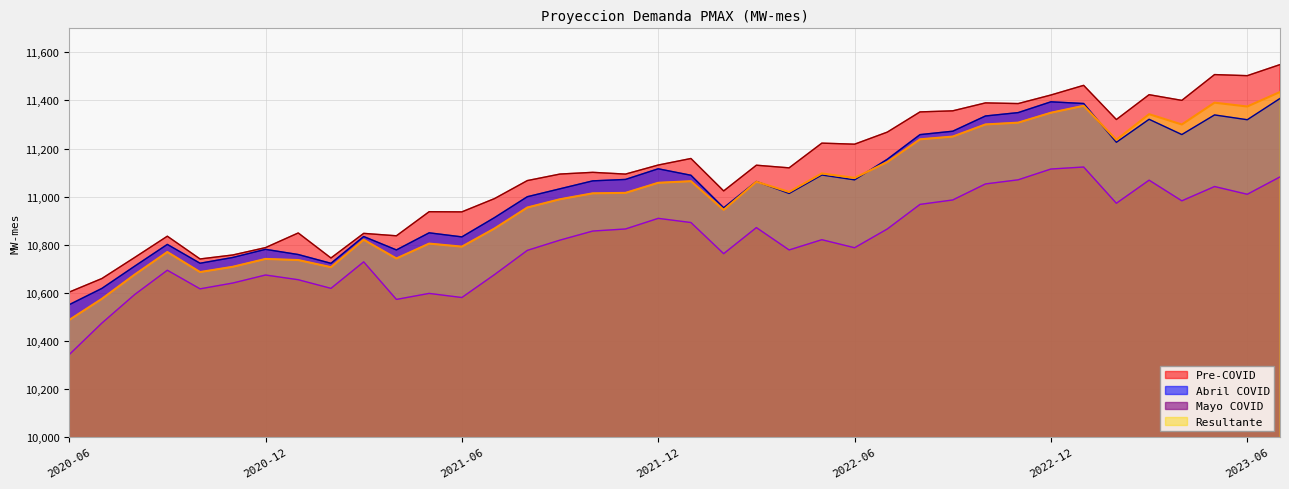

Reading left to right, list all the values displayed in this chart.

Pre-COVID: 2020-06=10602.7	2020-07=10659.2	2020-08=10746.7	2020-09=10835.3	2020-10=10740.6	2020-11=10757.2	2020-12=10787.8	2021-01=10848.8	2021-02=10744.6	2021-03=10847.1	2021-04=10837.0	2021-05=10937.2	2021-06=10936.5	2021-07=10991.9	2021-08=11066.6	2021-09=11093.9	2021-10=11100.9	2021-11=11093.7	2021-12=11131.3	2022-01=11158.5	2022-02=11023.6	2022-03=11130.6	2022-04=11119.6	2022-05=11222.4	2022-06=11218.1	2022-07=11268.3	2022-08=11352.4	2022-09=11356.8	2022-10=11389.8	2022-11=11387.0	2022-12=11422.7	2023-01=11462.8	2023-02=11320.7	2023-03=11424.0	2023-04=11400.3	2023-05=11507.6	2023-06=11503.1	2023-07=11549.1
Abril COVID: 2020-06=10550.3	2020-07=10618.1	2020-08=10710.4	2020-09=10801.1	2020-10=10722.8	2020-11=10746.8	2020-12=10780.6	2021-01=10759.1	2021-02=10722.5	2021-03=10834.0	2021-04=10778.2	2021-05=10849.3	2021-06=10832.4	2021-07=10912.8	2021-08=10999.5	2021-09=11032.6	2021-10=11065.5	2021-11=11071.4	2021-12=11115.7	2022-01=11088.8	2022-02=10953.5	2022-03=11062.9	2022-04=11013.1	2022-05=11089.9	2022-06=11069.7	2022-07=11155.3	2022-08=11257.8	2022-09=11272.0	2022-10=11335.4	2022-11=11349.4	2022-12=11394.3	2023-01=11387.3	2023-02=11226.0	2023-03=11321.6	2023-04=11258.1	2023-05=11339.7	2023-06=11319.8	2023-07=11408.2
Mayo COVID: 2020-06=10342.4	2020-07=10473.8	2020-08=10592.3	2020-09=10693.7	2020-10=10616.3	2020-11=10640.4	2020-12=10673.8	2021-01=10654.2	2021-02=10618.3	2021-03=10728.5	2021-04=10572.3	2021-05=10597.3	2021-06=10580.2	2021-07=10675.7	2021-08=10776.3	2021-09=10819.0	2021-10=10856.7	2021-11=10865.3	2021-12=10909.5	2022-01=10892.1	2022-02=10762.6	2022-03=10871.1	2022-04=10778.0	2022-05=10820.7	2022-06=10787.3	2022-07=10865.3	2022-08=10967.6	2022-09=10986.0	2022-10=11052.7	2022-11=11069.9	2022-12=11114.7	2023-01=11123.1	2023-02=10972.3	2023-03=11068.4	2023-04=10982.4	2023-05=11041.9	2023-06=11009.7	2023-07=11081.9
Resultante: 2020-06=10486.6	2020-07=10574.7	2020-08=10675.4	2020-09=10769.5	2020-10=10686.2	2020-11=10708.0	2020-12=10740.7	2021-01=10736.1	2021-02=10706.5	2021-03=10820.6	2021-04=10742.6	2021-05=10804.5	2021-06=10791.9	2021-07=10867.4	2021-08=10954.6	2021-09=10989.1	2021-10=11013.6	2021-11=11015.5	2021-12=11057.5	2022-01=11064.1	2022-02=10944.9	2022-03=11061.9	2022-04=11019.3	2022-05=11096.3	2022-06=11077.5	2022-07=11143.9	2022-08=11238.4	2022-09=11249.8	2022-10=11300.2	2022-11=11307.7	2022-12=11348.9	2023-01=11377.8	2023-02=11236.4	2023-03=11342.9	2023-04=11300.0	2023-05=11390.7	2023-06=11374.8	2023-07=11435.2